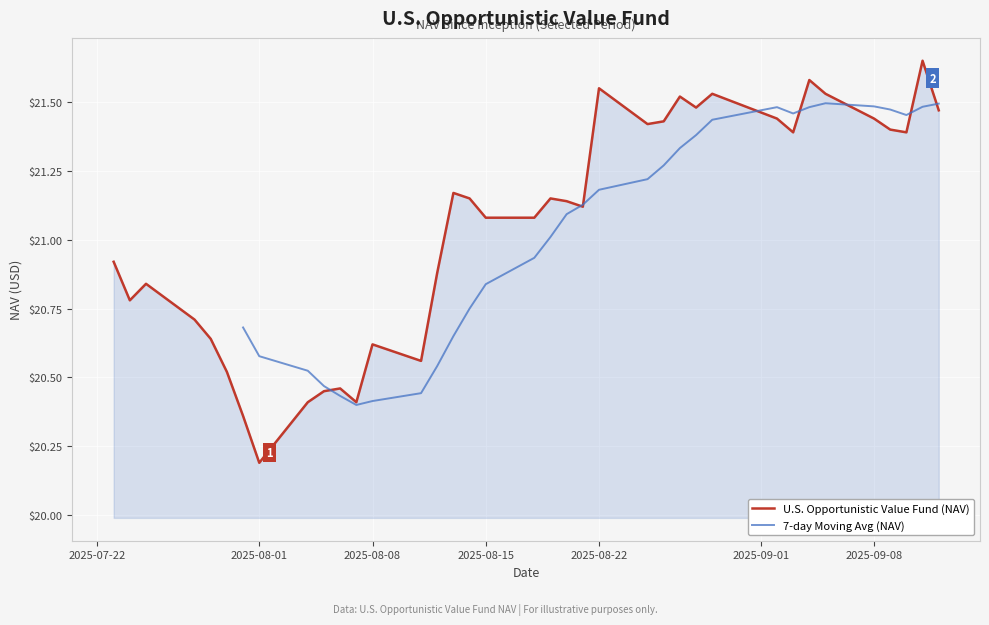

True or false: the data shows 21.1 at 20.

True